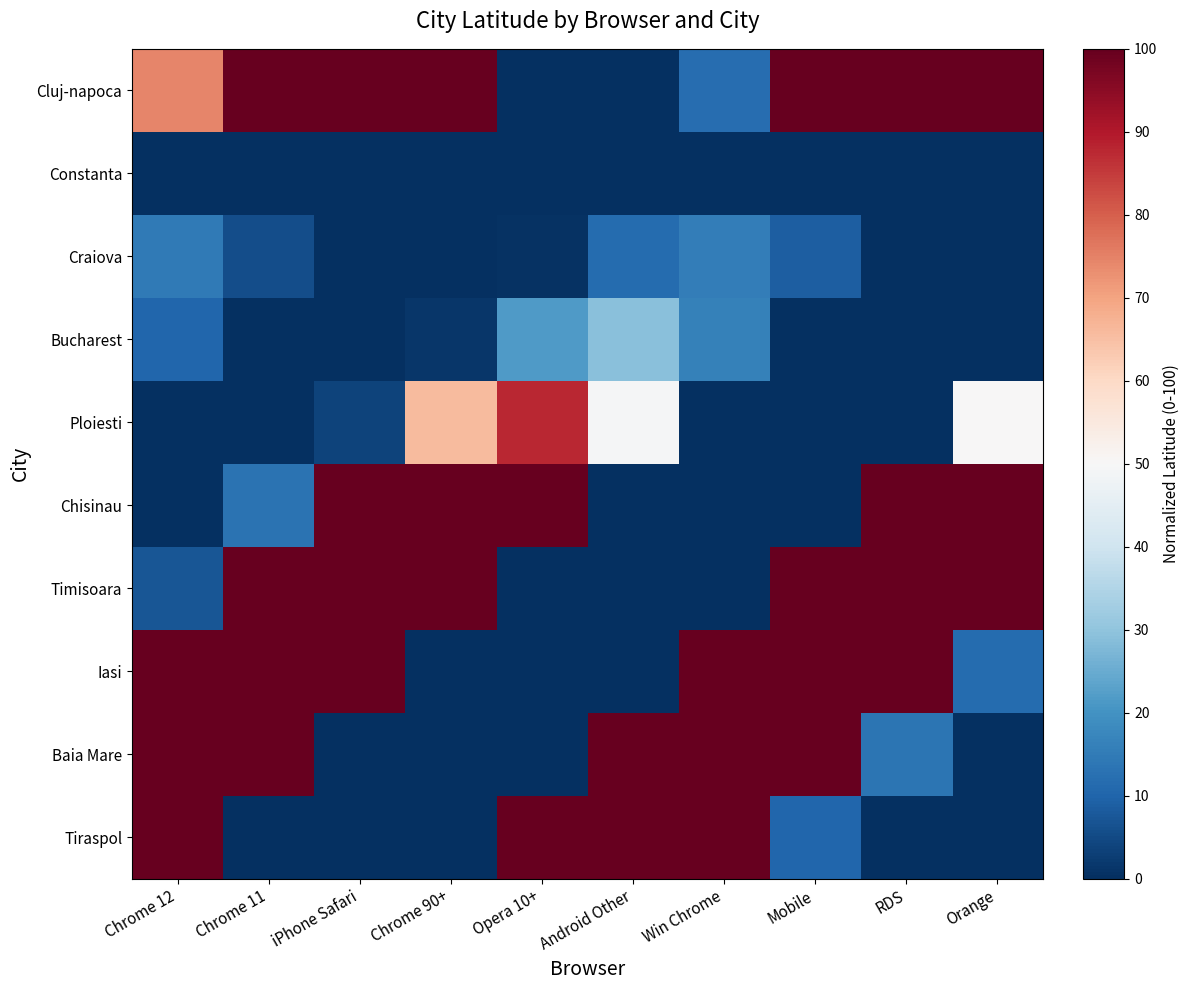

Which has a higher value, RDS or Win Chrome?

RDS